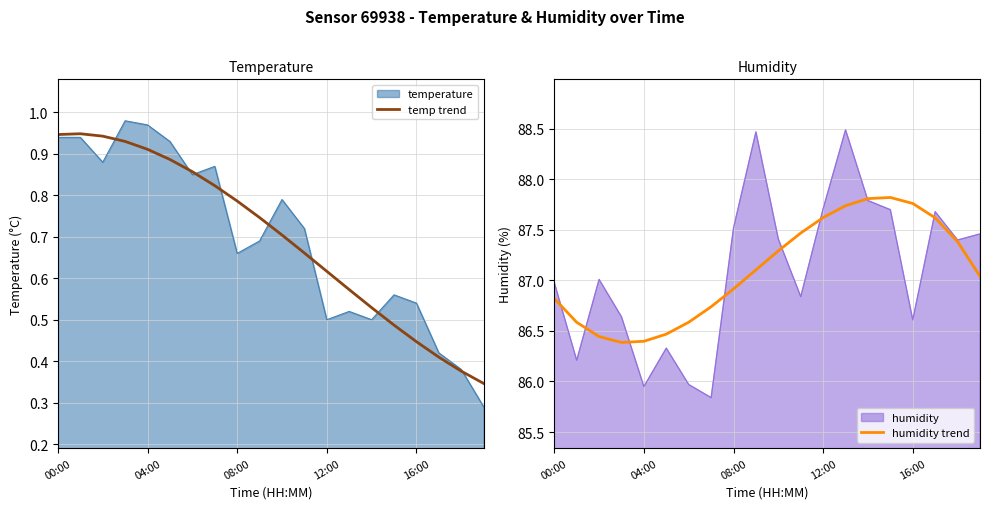

True or false: temp trend has a value of 0.9 at 00:00.

True